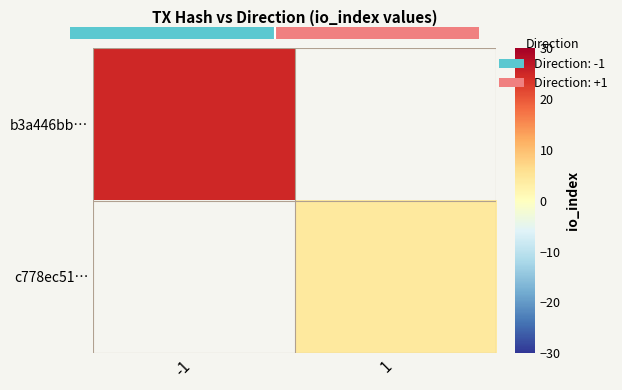

Is the value of c778ec51… at -1 greater than the value of b3a446bb… at 1?

No